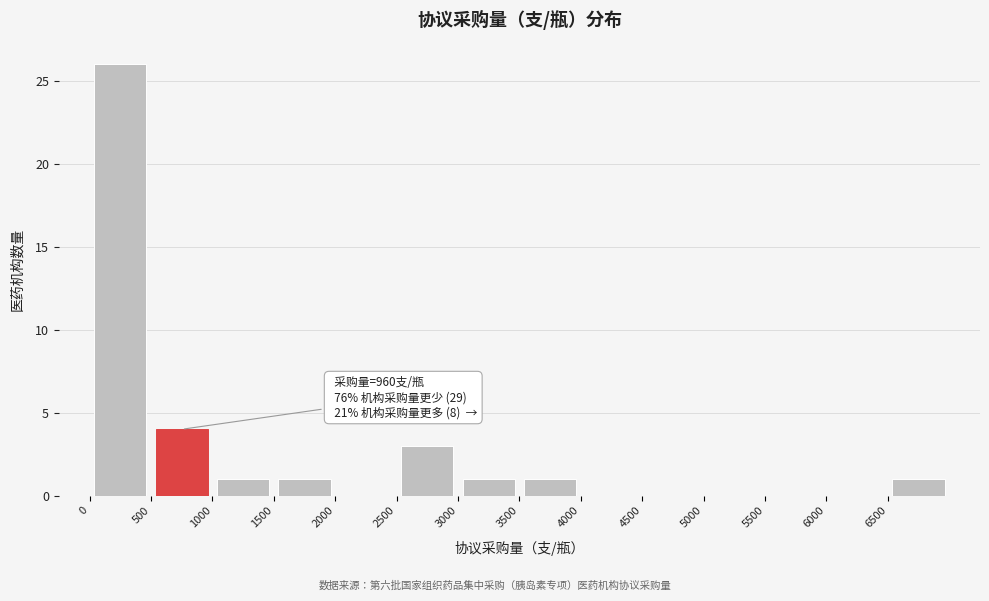

Which range on the x-axis has the tallest bar?

0 to 500